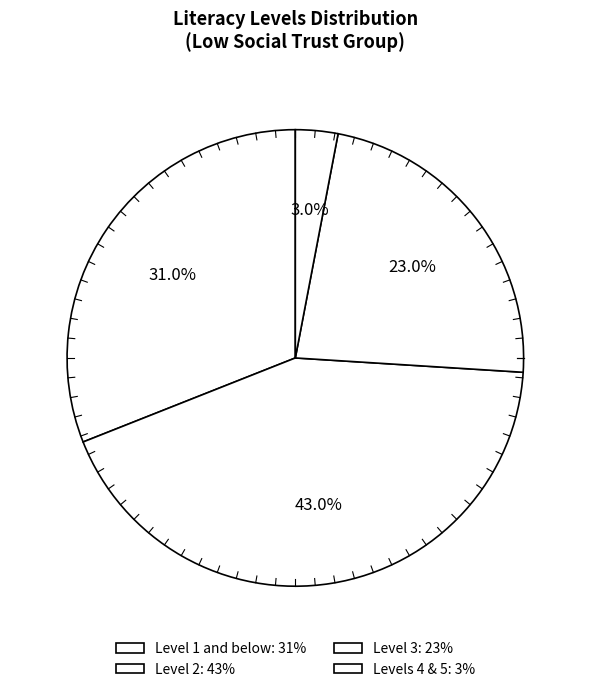

Which slice is the largest?

Level 2